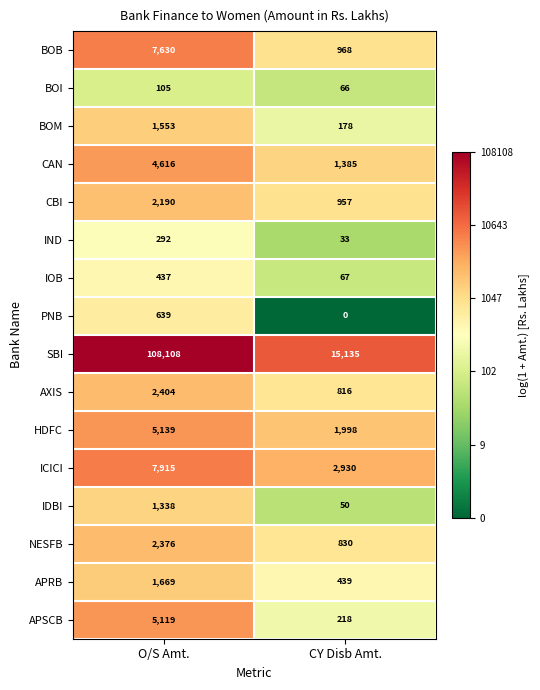

What is the total value across all series at CY Disb Amt.?

26070